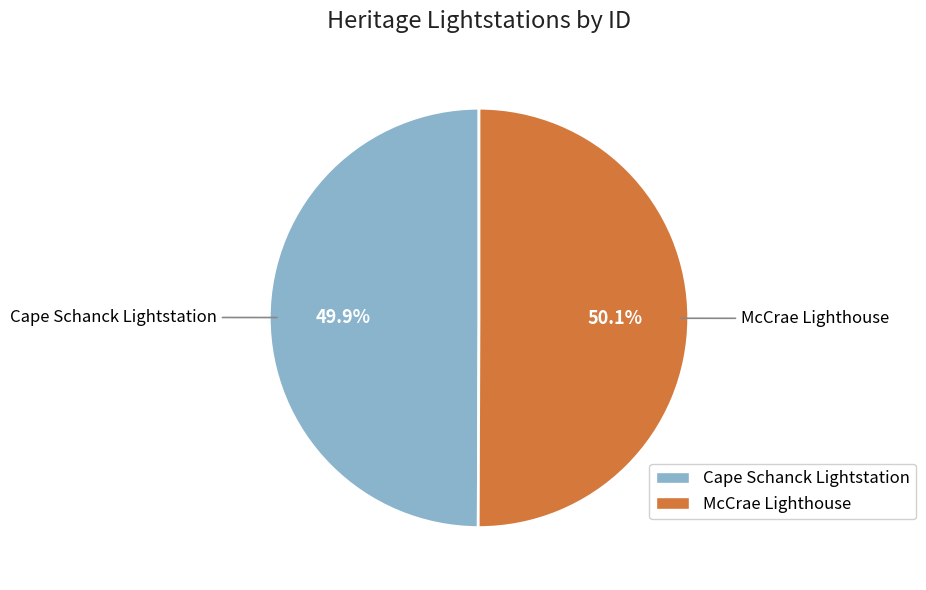

What percentage is the McCrae Lighthouse slice, to the nearest percent?

50%